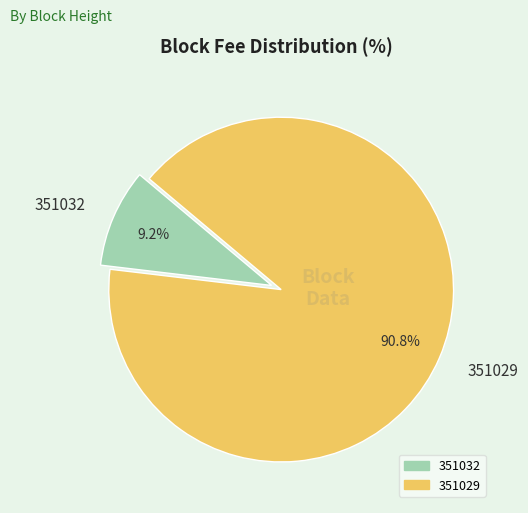

To the nearest percent, what is the difference between the 351029 and 351032 slice percentages?

82%